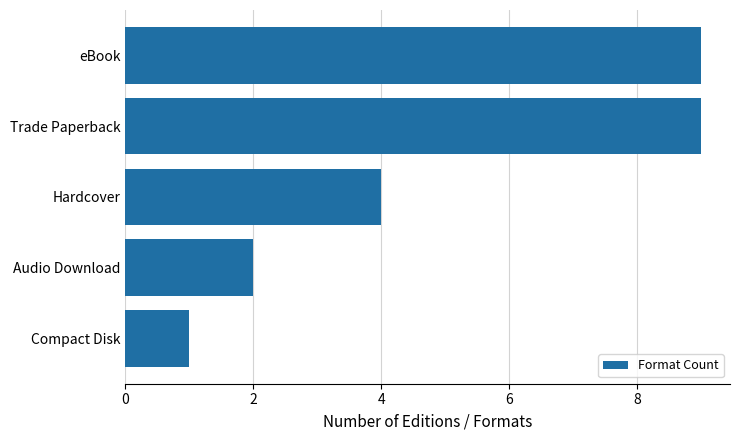

Reading top to bottom, what are all the values shown in this chart?

9	9	4	2	1